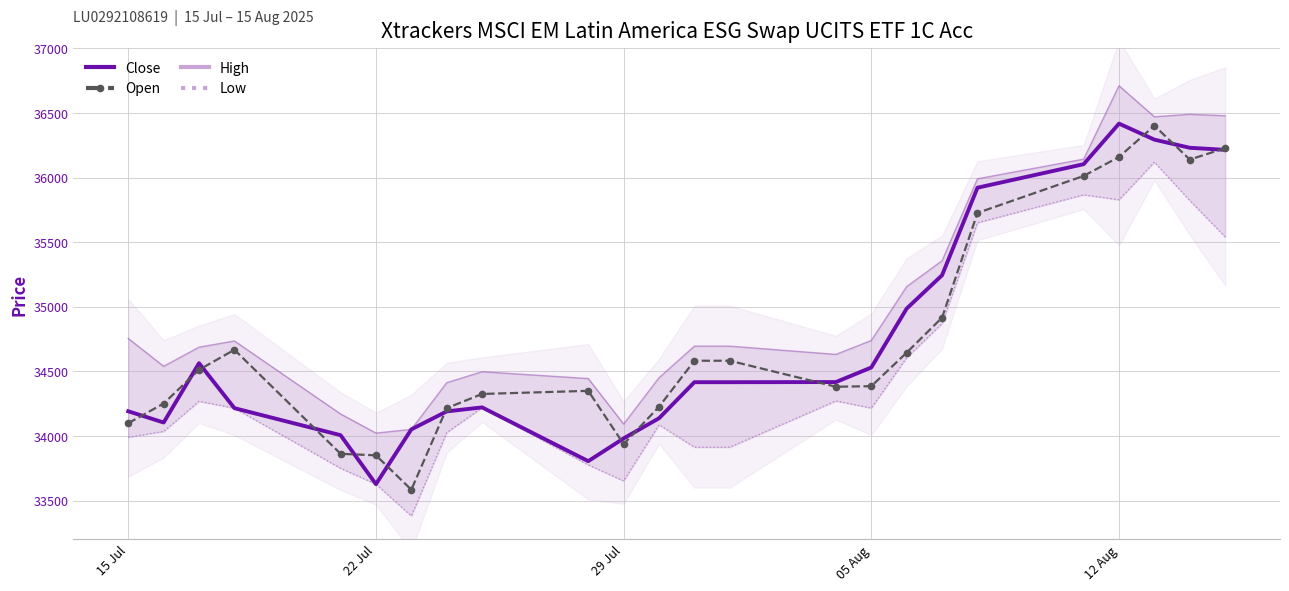

Reading left to right, transcribe all the data shown in this chart.

Close: 34192	34105	34564	34216	34007	33628	34052	34191	34222	33806	33982	34138	34417	34417	34418	34531	34987	35245	35922	36104	36418	36294	36231	36215
Open: 34100	34252	34513	34668	33863	33851	33585	34216	34326	34350	33938	34227	34583	34583	34382	34386	34646	34917	35727	36013	36160	36402	36140	36228
High: 34755	34540	34688	34736	34171	34023	34052	34413	34498	34445	34093	34451	34696	34696	34632	34740	35157	35357	35991	36143	36711	36471	36490	36479
Low: 33991	34036	34269	34216	33751	33628	33382	34027	34220	33777	33653	34087	33914	33914	34272	34217	34607	34871	35651	35867	35829	36120	35823	35541